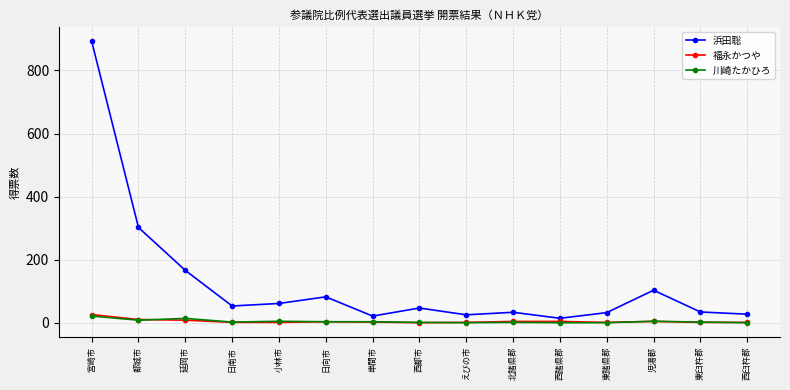

What is the difference between the 福永かつや values at 北諸県郡 and 都城市?

6.0